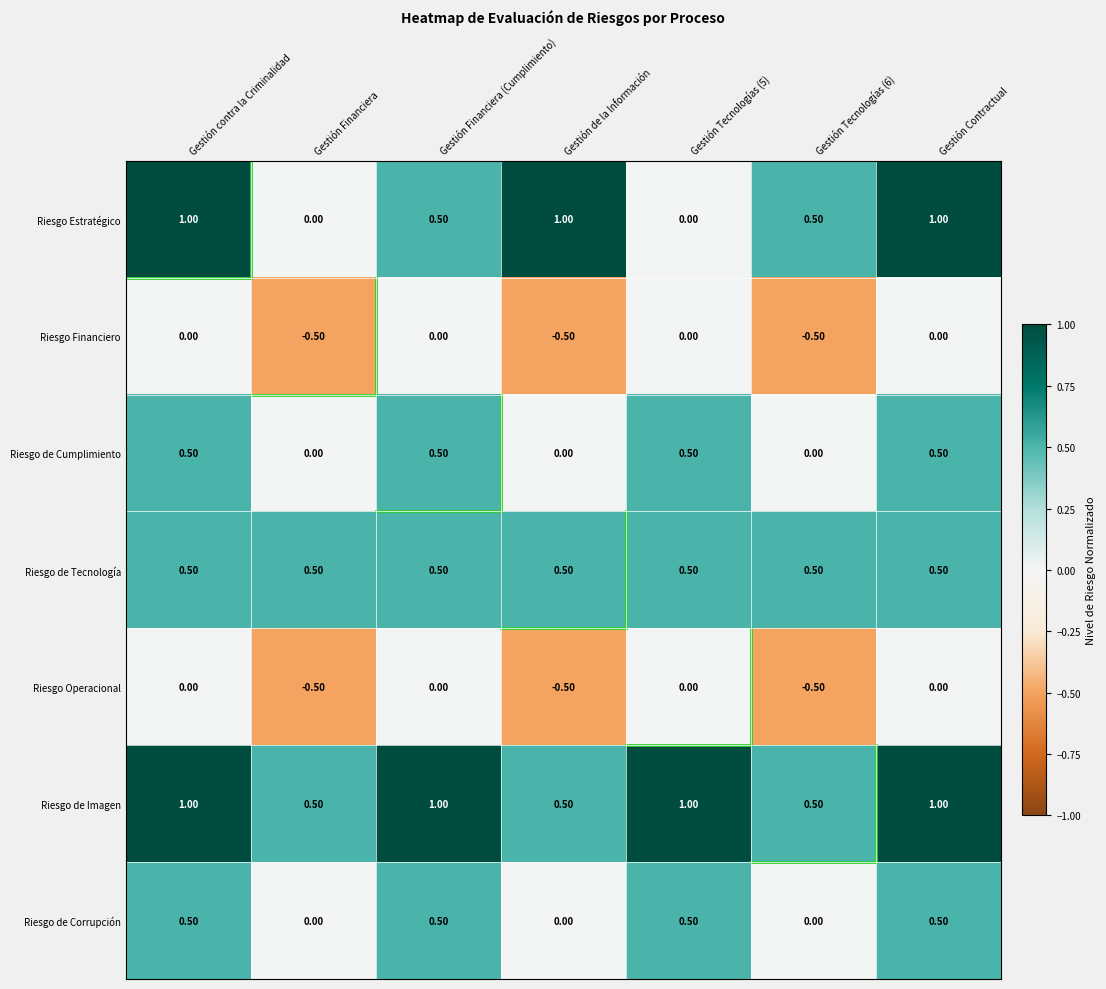

How many data points does each series have?

7